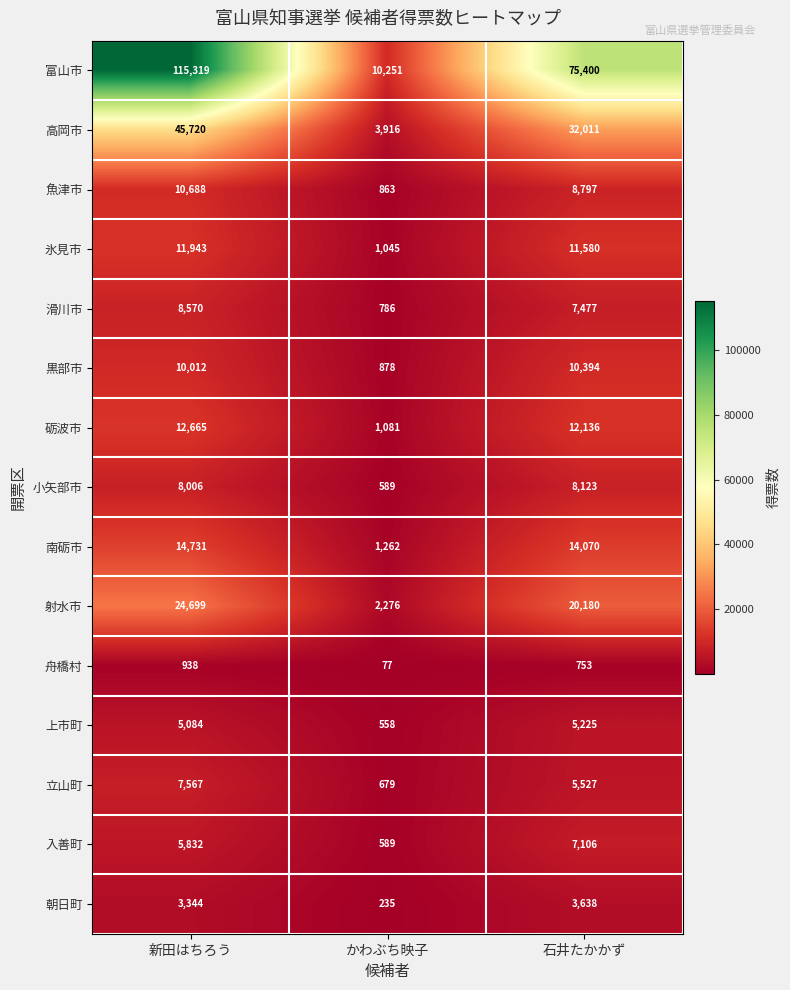

What is the difference between the maximum and second lowest values in the 砺波市 series?

529